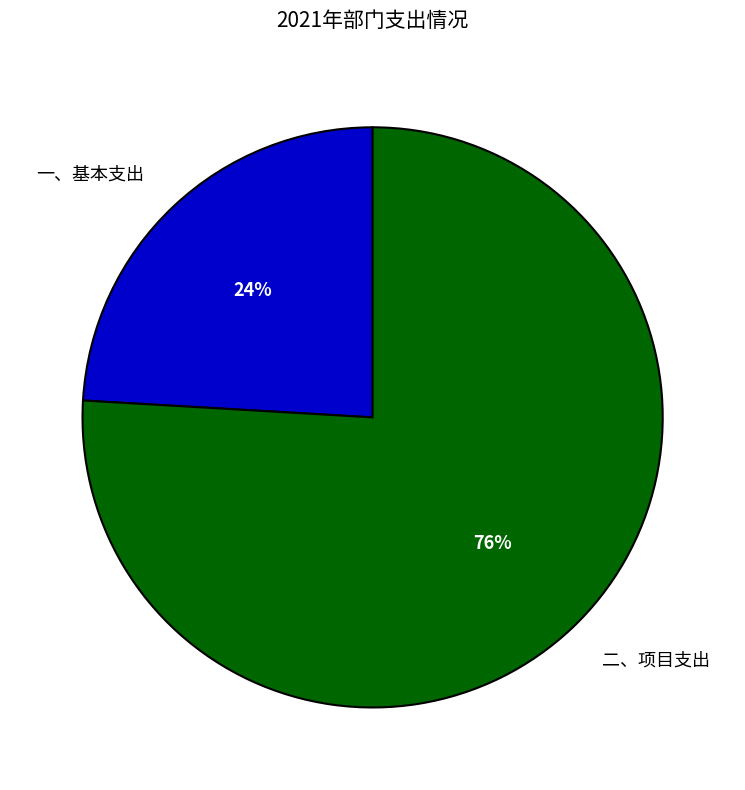

How many slices are in this pie chart?

2